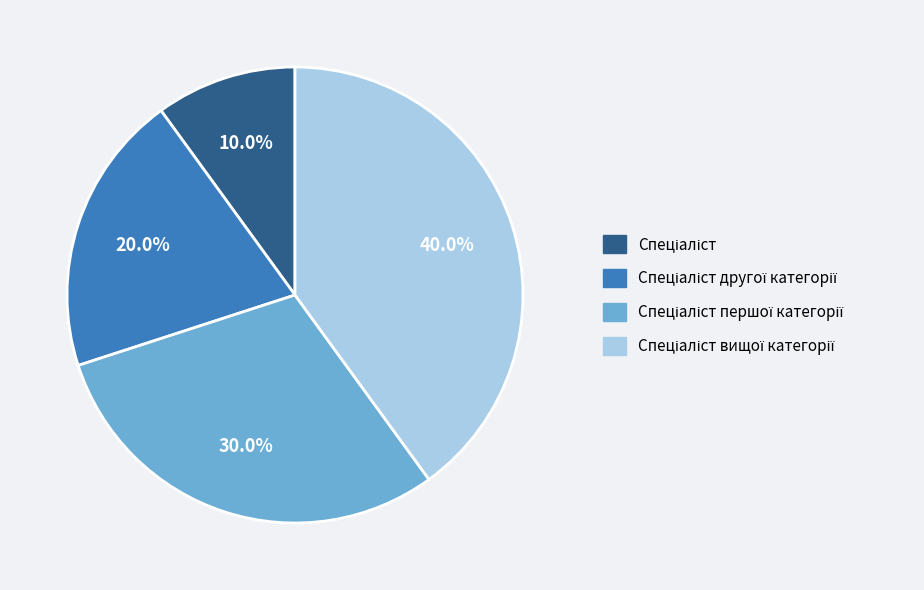

Is there a majority slice in this chart?

No